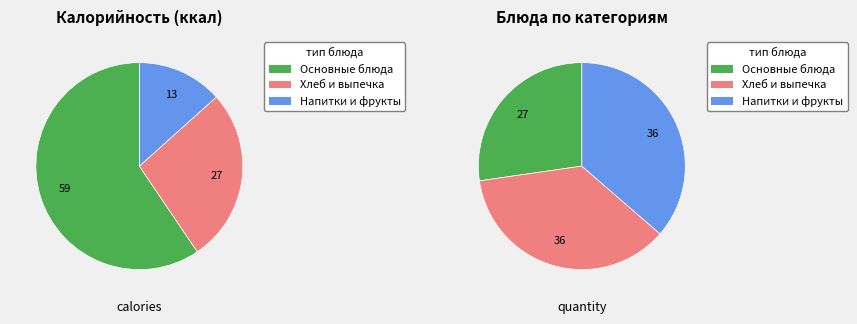

Is it true that Щи из свежей капусты со сметаной is 1% of the pie?

False